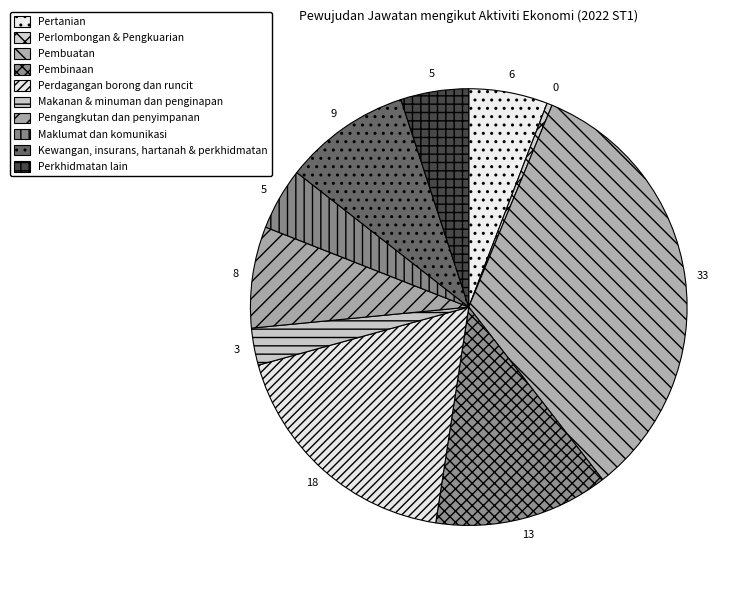

How many slices are in this pie chart?

10